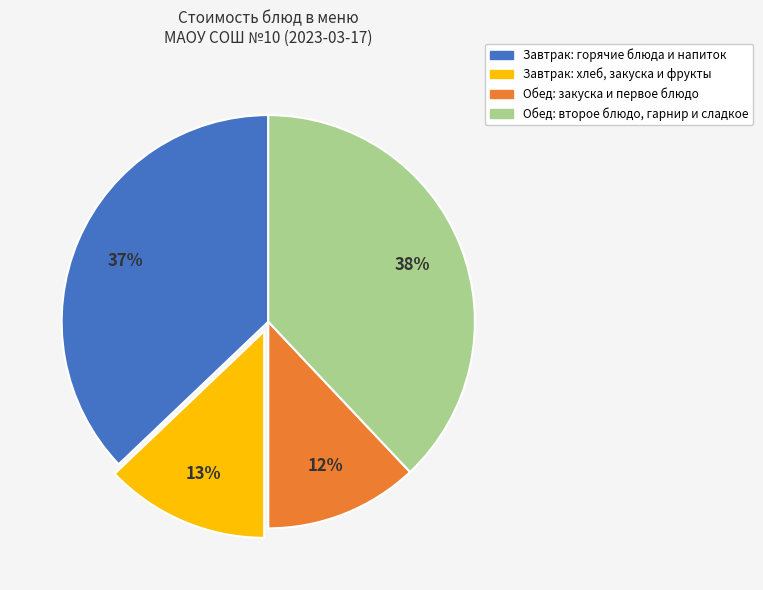

To the nearest percent, what is the difference between the largest and smallest slice percentages?

26%